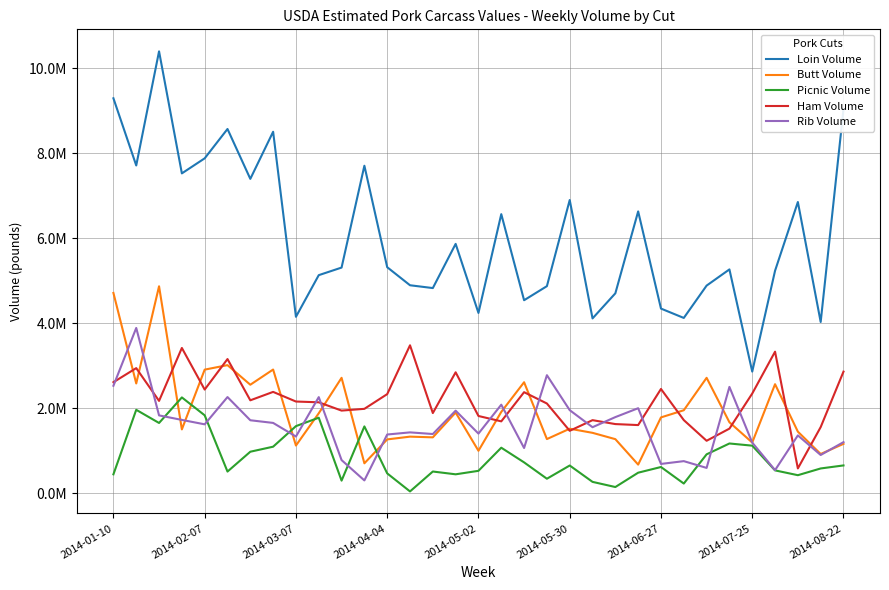

Does the chart display data point markers on the line(s)?

No